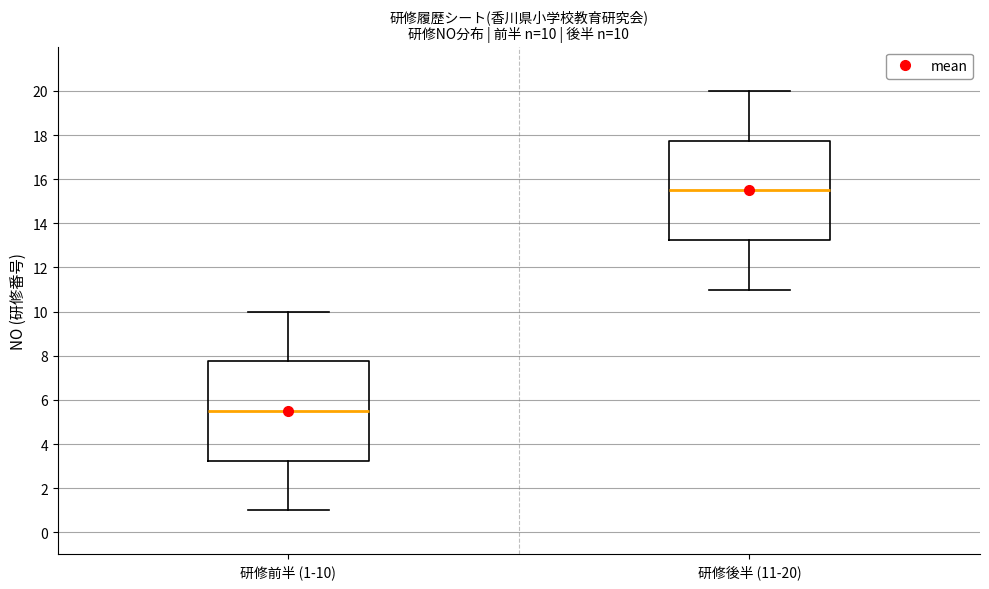

Which box's median line is the lowest?

研修前半 (1-10)